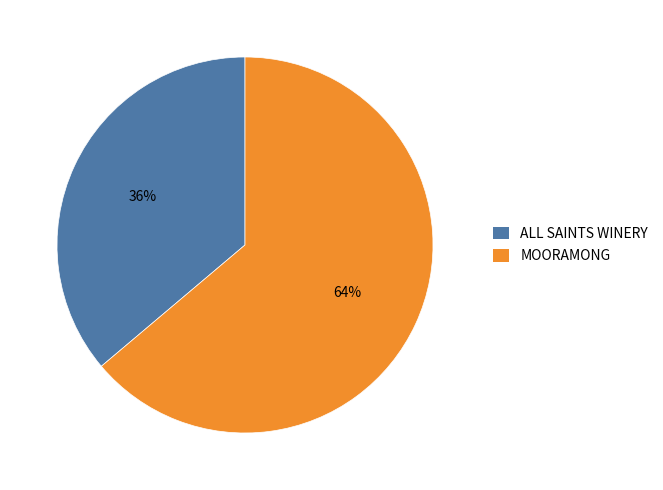

True or false: MOORAMONG accounts for 64% of the total.

True